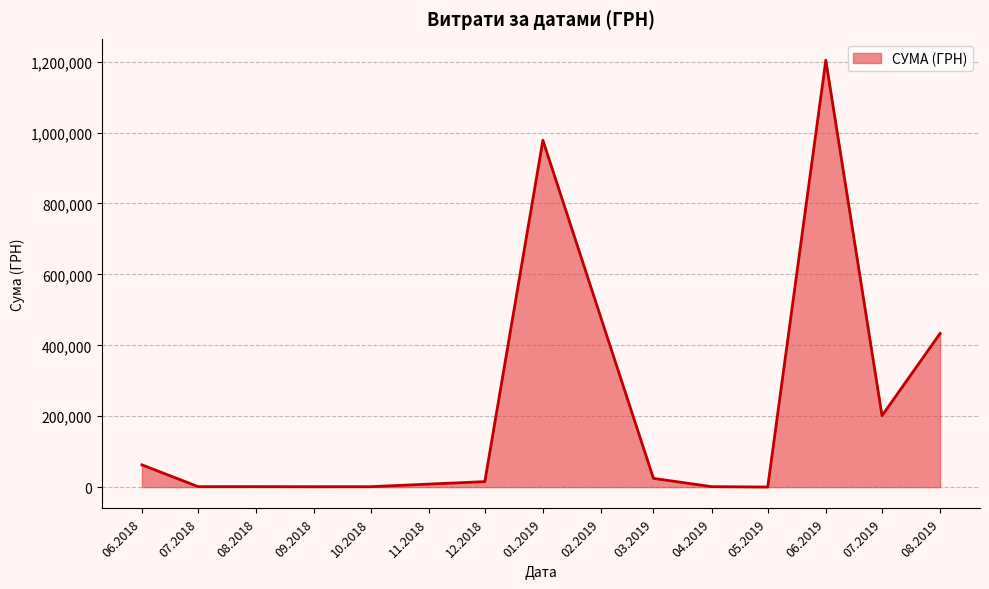

How many lines are shown in the chart?

1